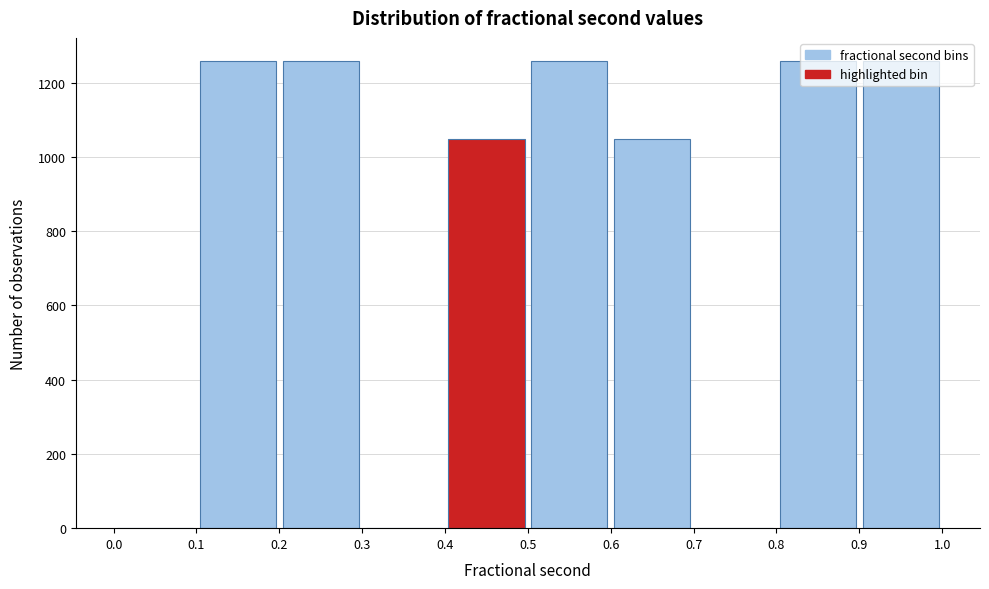

Reading left to right, transcribe this chart: for each bar, give the range it covers on the x-axis and its height. The values are not printed on the chart, so give them approximately, as read against the axis.

0.0 to 0.1: 0
0.1 to 0.2: 1260
0.2 to 0.3: 1260
0.3 to 0.4: 0
0.4 to 0.5: 1040
0.5 to 0.6: 1260
0.6 to 0.7: 1040
0.7 to 0.8: 0
0.8 to 0.9: 1260
0.9 to 1.0: 1260